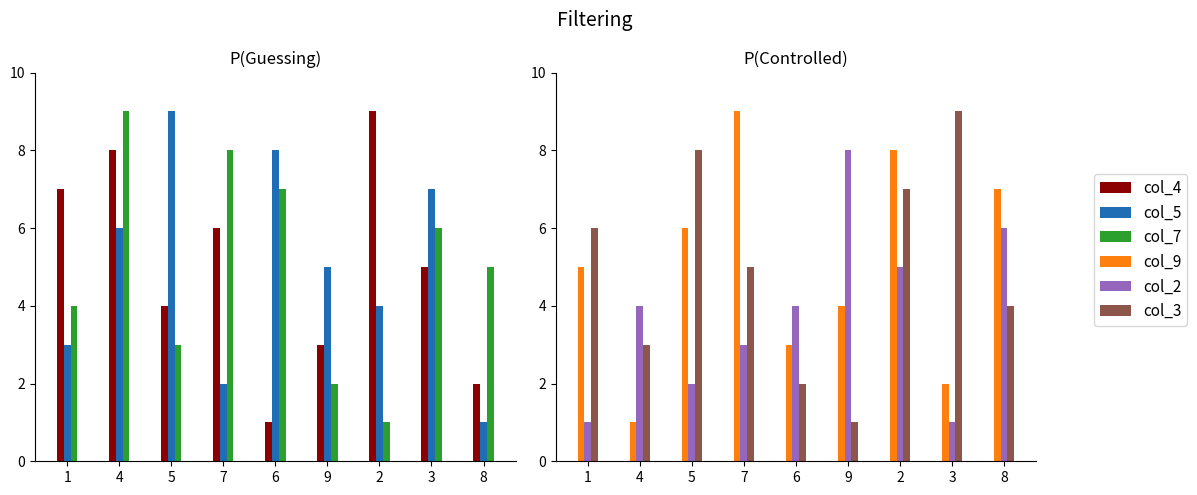

Which series has the largest total across all categories?

col_4